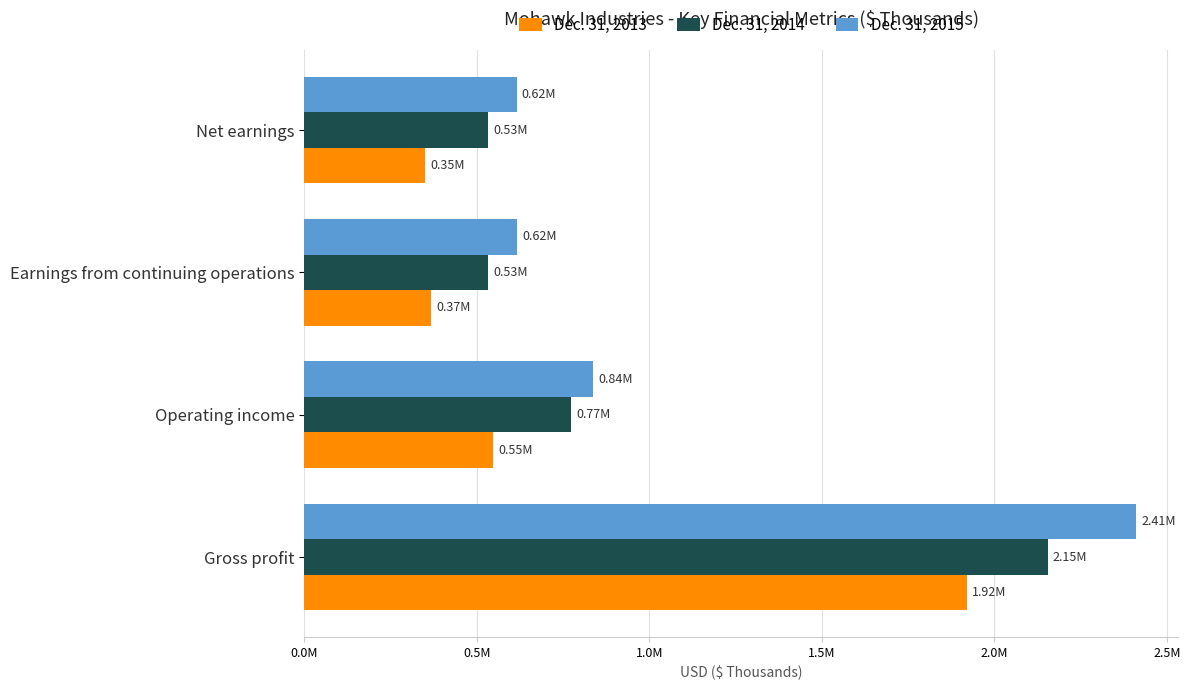

What are all the series names shown in the legend?

Dec. 31, 2013, Dec. 31, 2014, Dec. 31, 2015